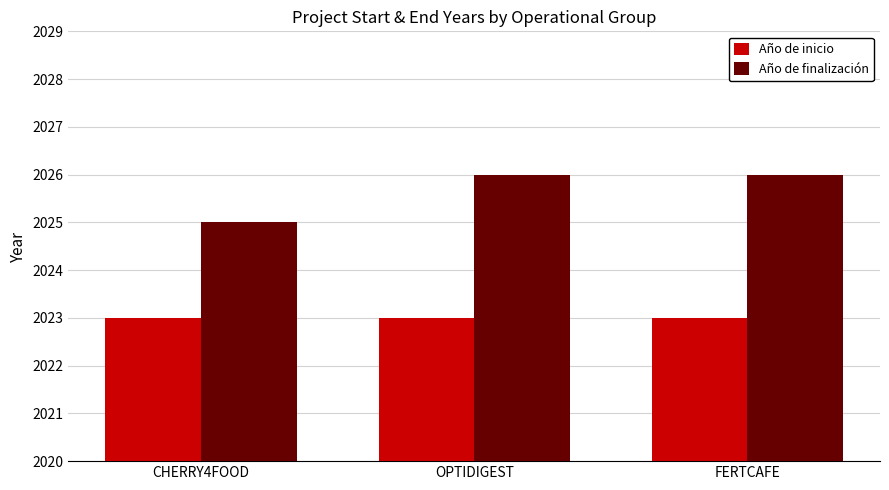

Is it true that Año de finalización equals 2025 at CHERRY4FOOD?

True